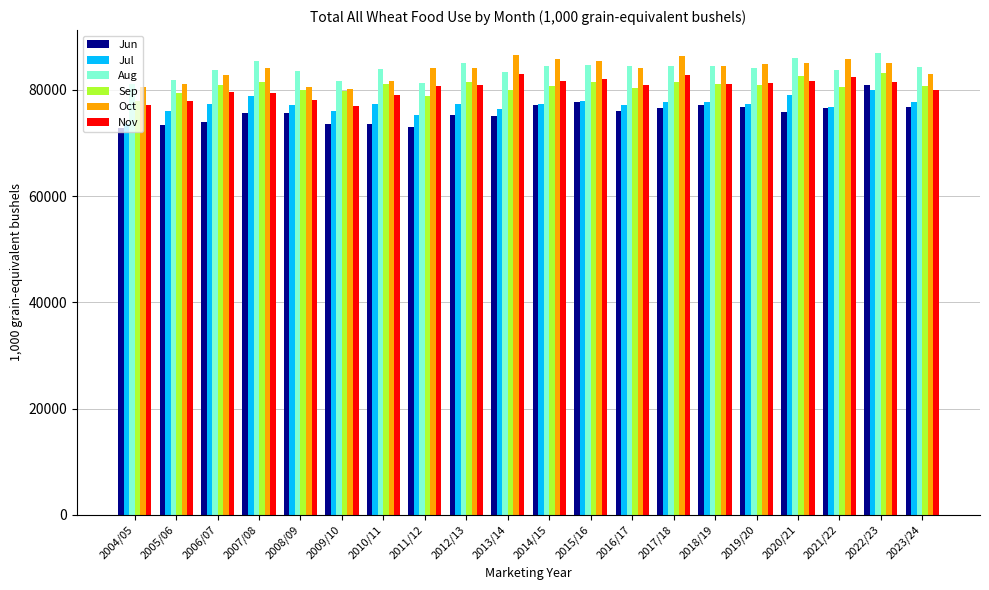

How many bars are there in each group?

6